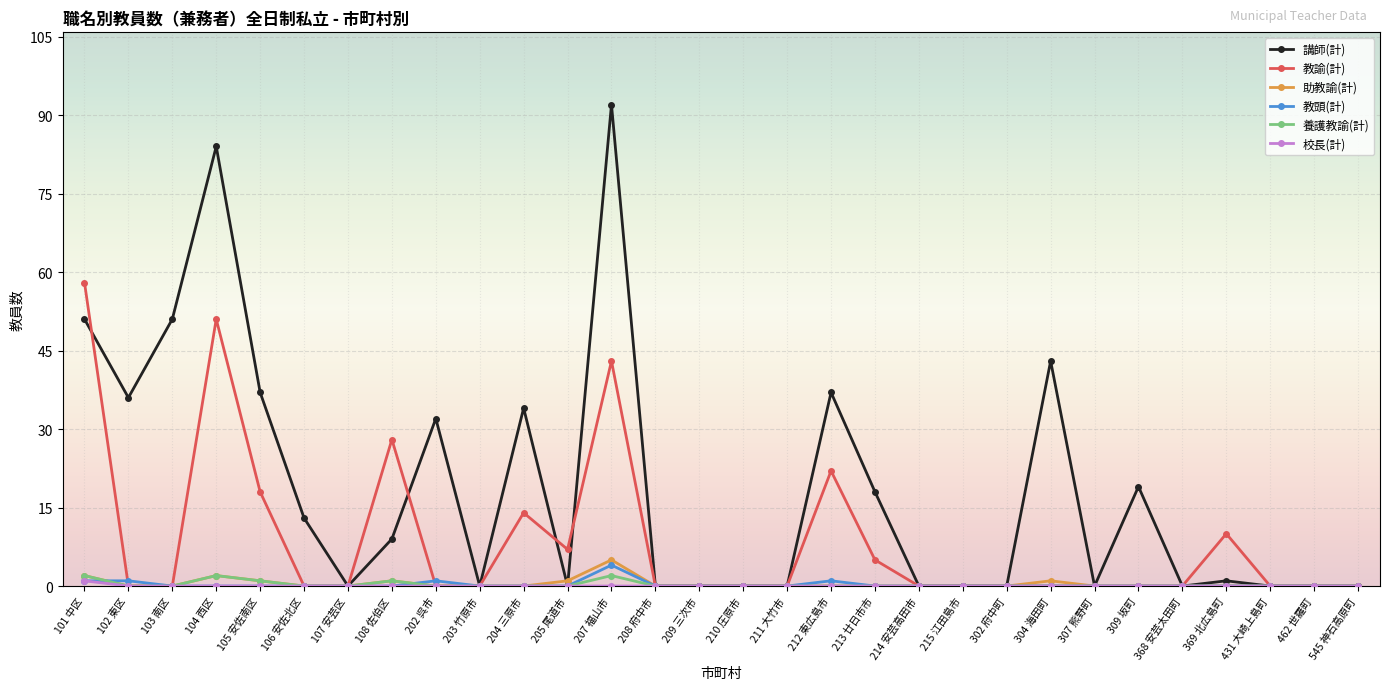

True or false: 助教諭(計) has a value of 1 at 108 佐伯区.

True